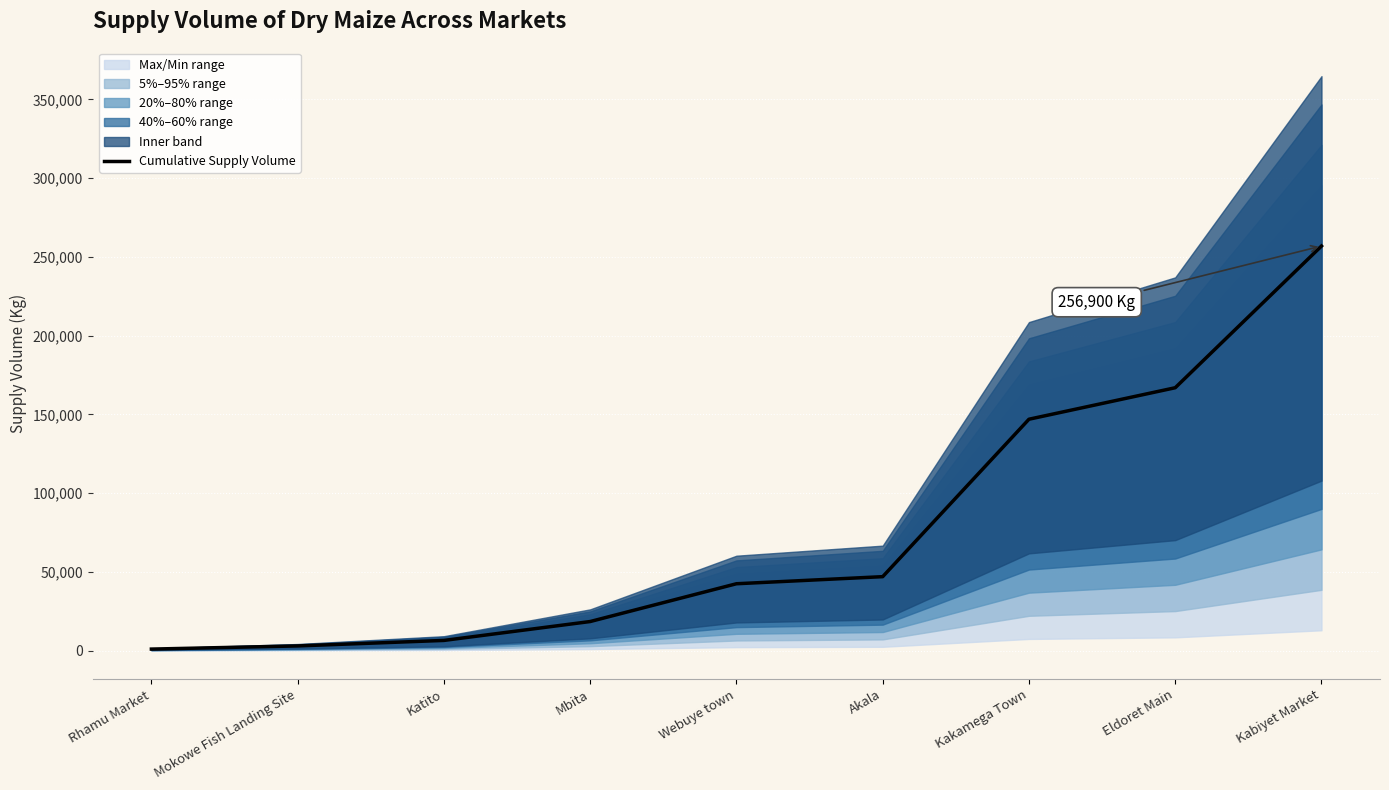

Which label corresponds to the smallest value in the chart?

Rhamu Market